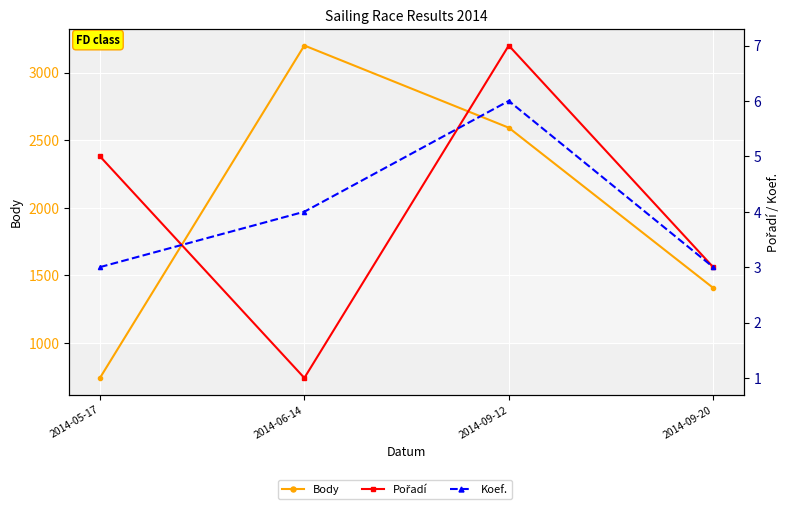

True or false: Pořadí and Body cross at least once.

False